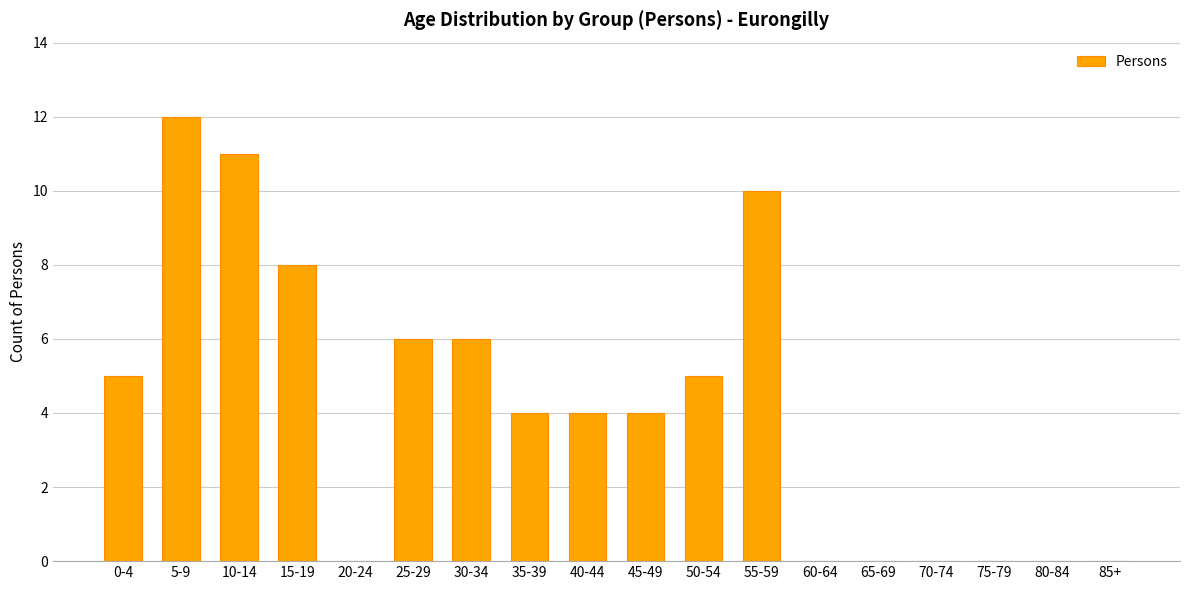

What is the sum of all values?

75